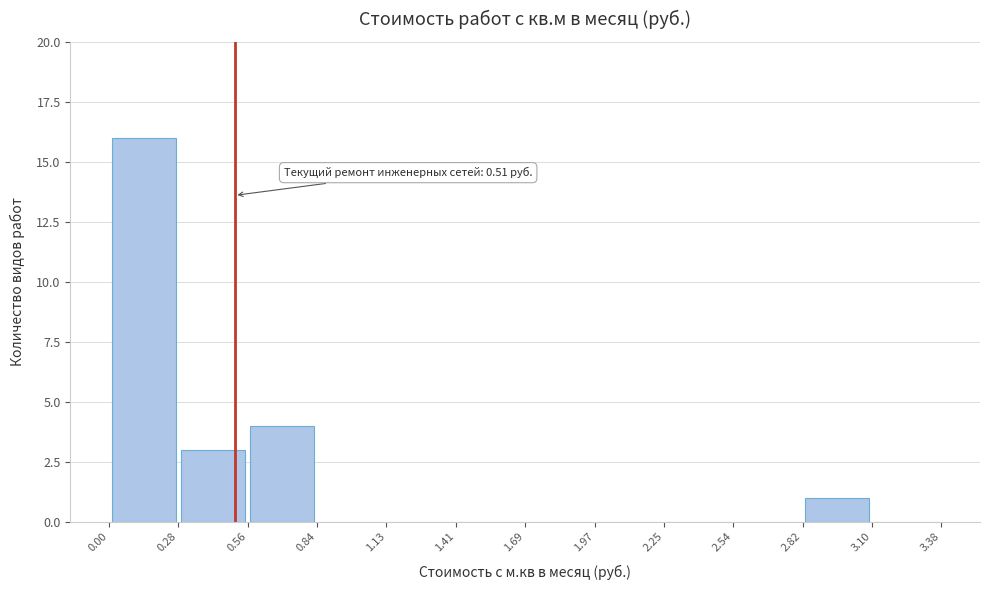

Over which range of the x-axis is the bar tallest?

0.00 to 0.28